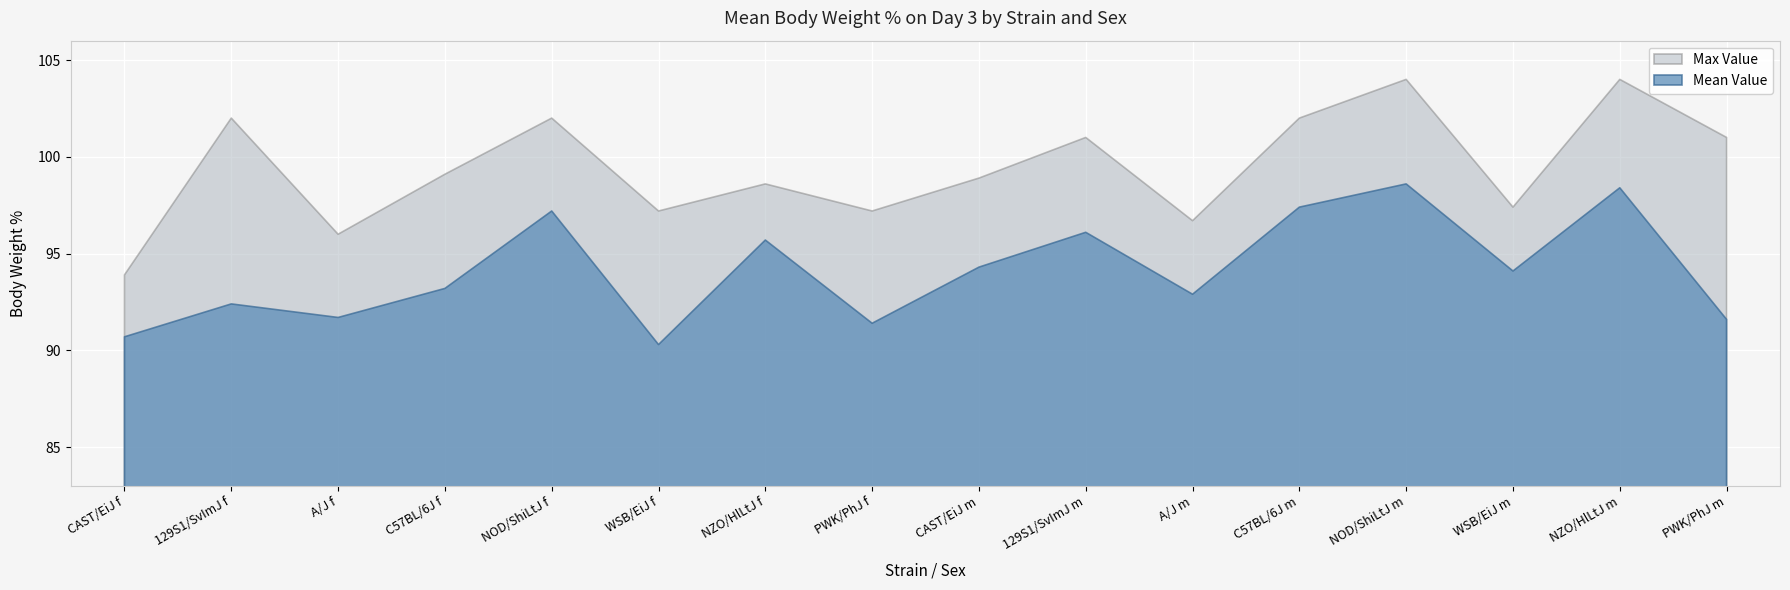

The maxval series shows 38.6 at NOD/ShiLtJ f. True or false?

False